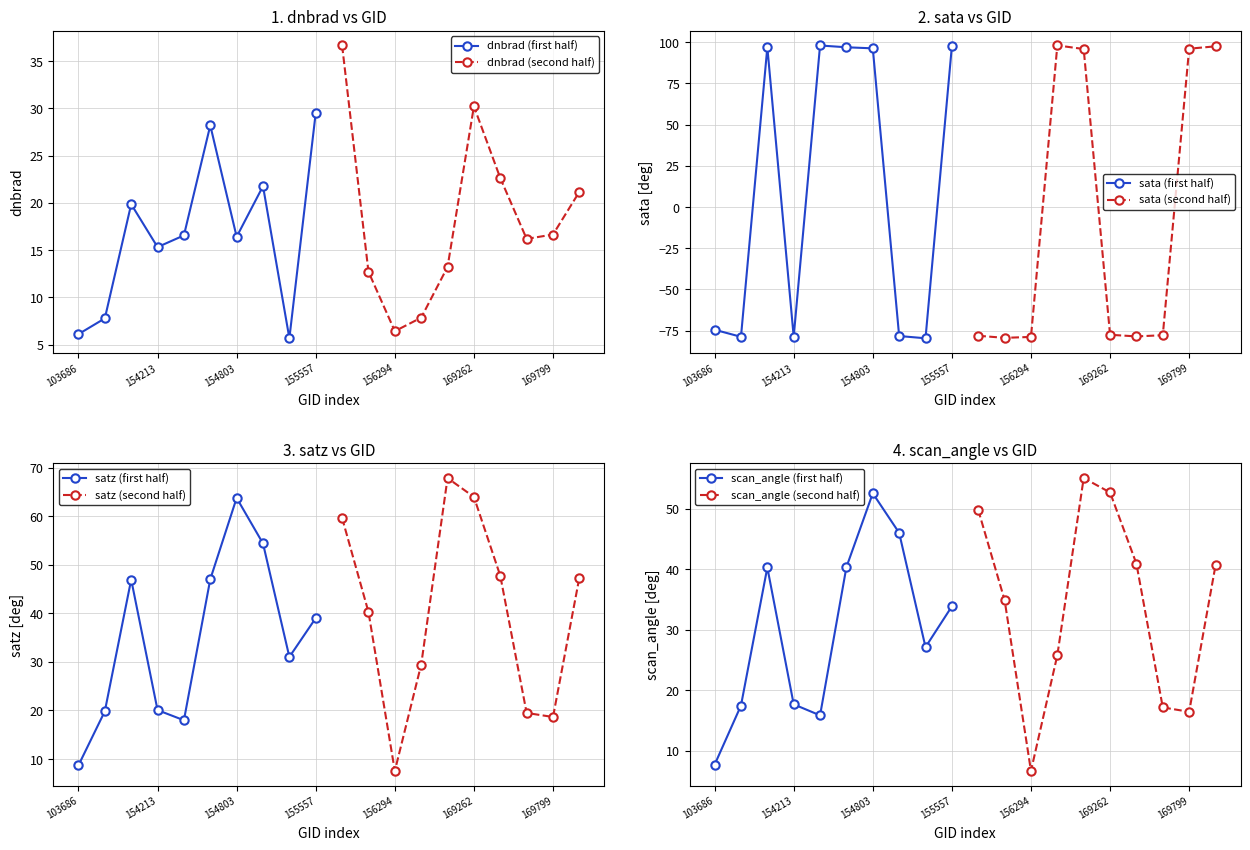

What is the difference between the maximum and minimum values in the satz series?

60.3